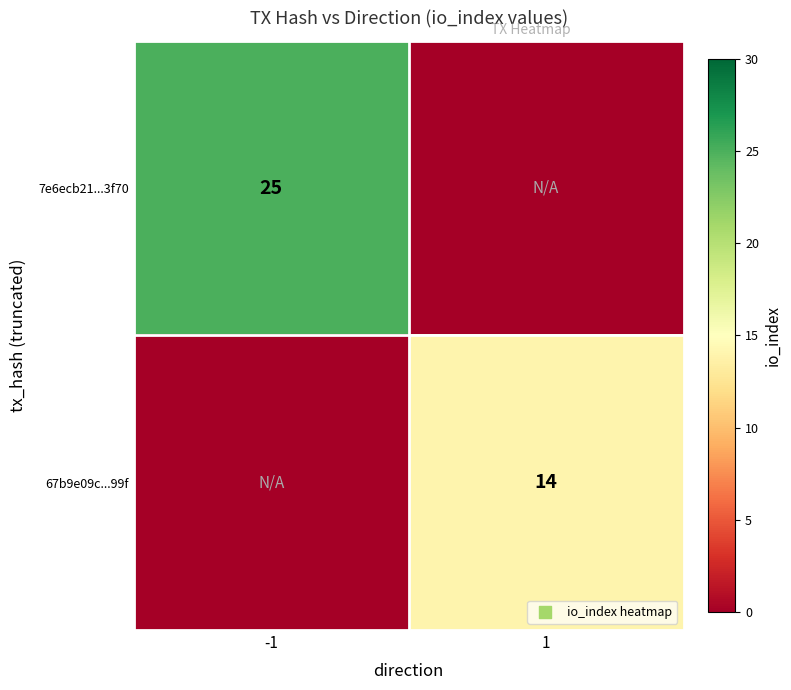

Is it true that 7e6ecb21...3f70 equals 25 at -1?

True